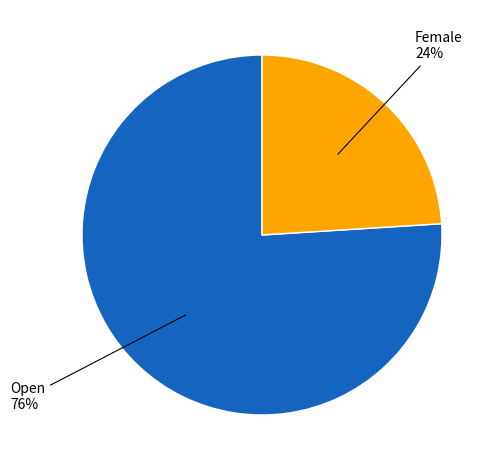

To the nearest percent, what is the difference between the largest and smallest slice percentages?

52%